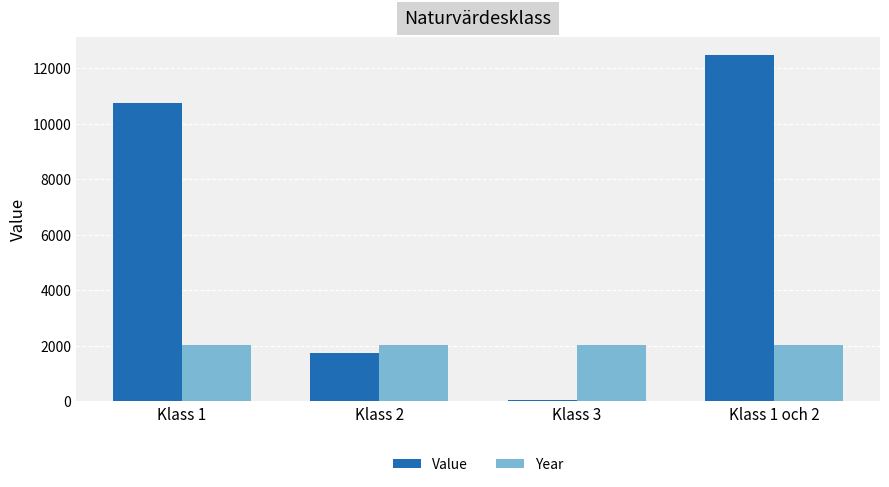

At which category is the sum across all series the highest?

Klass 1 och 2